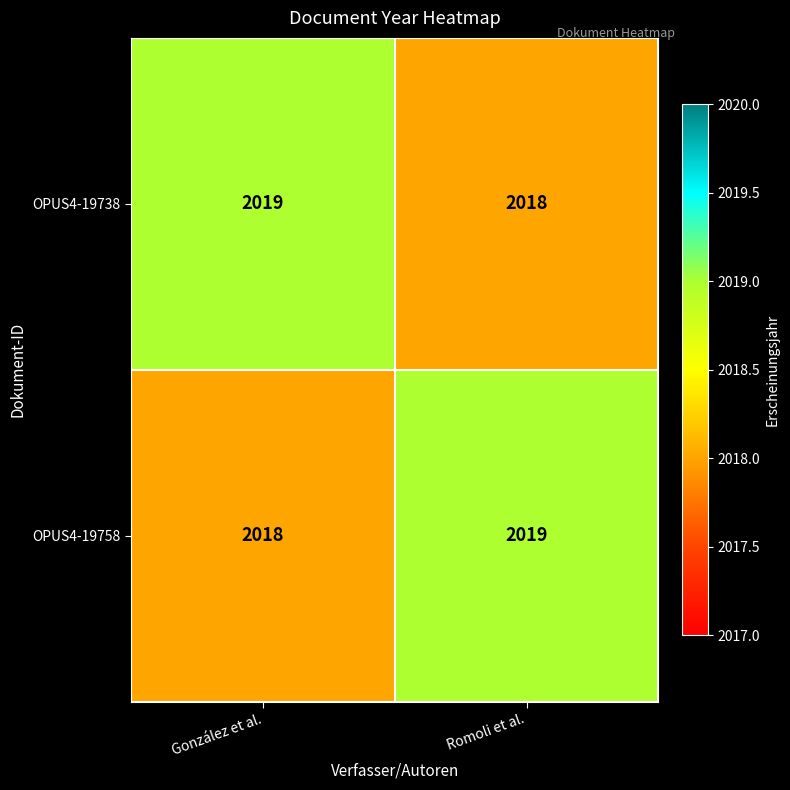

What is the sum of the OPUS4-19738 values at Romoli et al. and González et al.?

4037